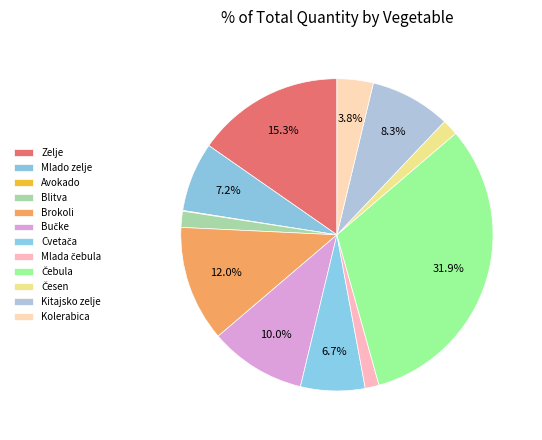

Is Česen the majority of the pie?

No